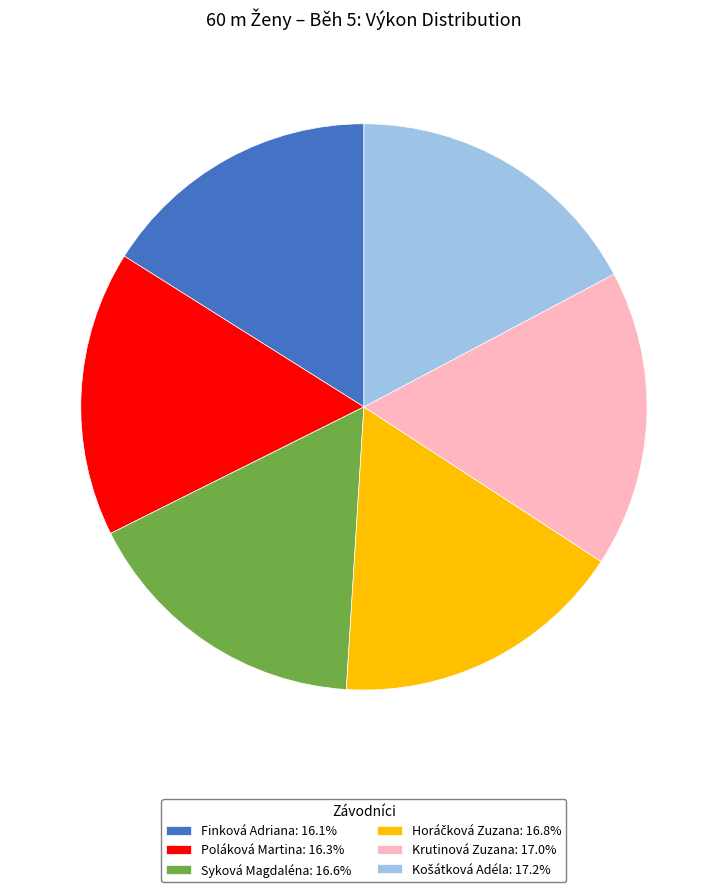

Is there any slice that represents more than half of the pie?

No